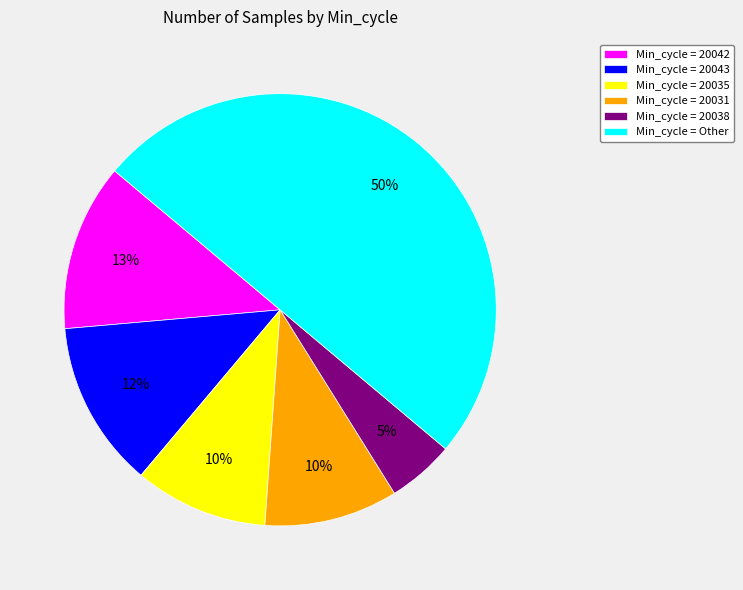

Is the sum of Min_cycle = Other and Min_cycle = 20043 greater than half?

Yes